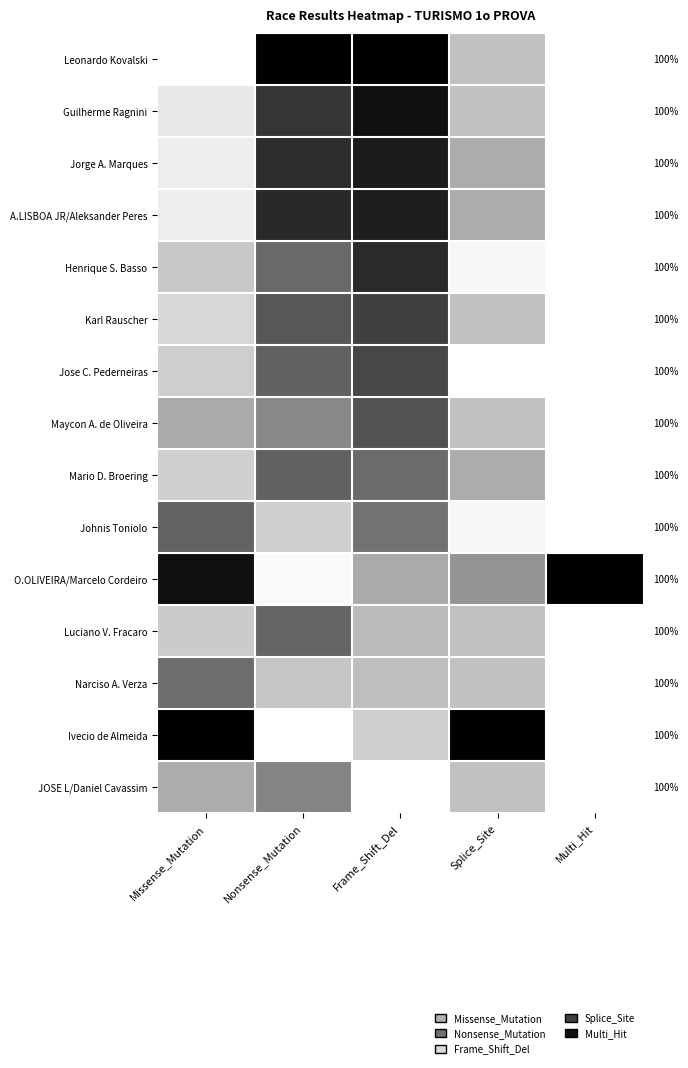

What is the spread (max minus min) of values at Nonsense_Mutation?

1.0